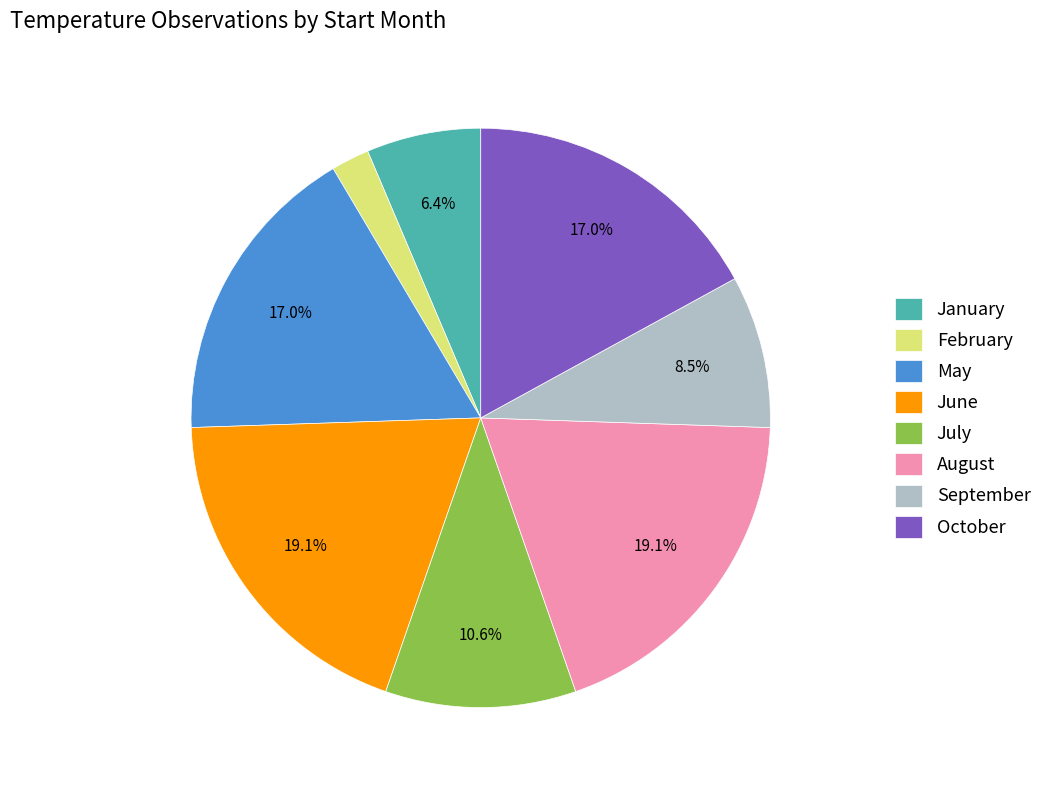

What is the smallest slice in the pie chart?

February